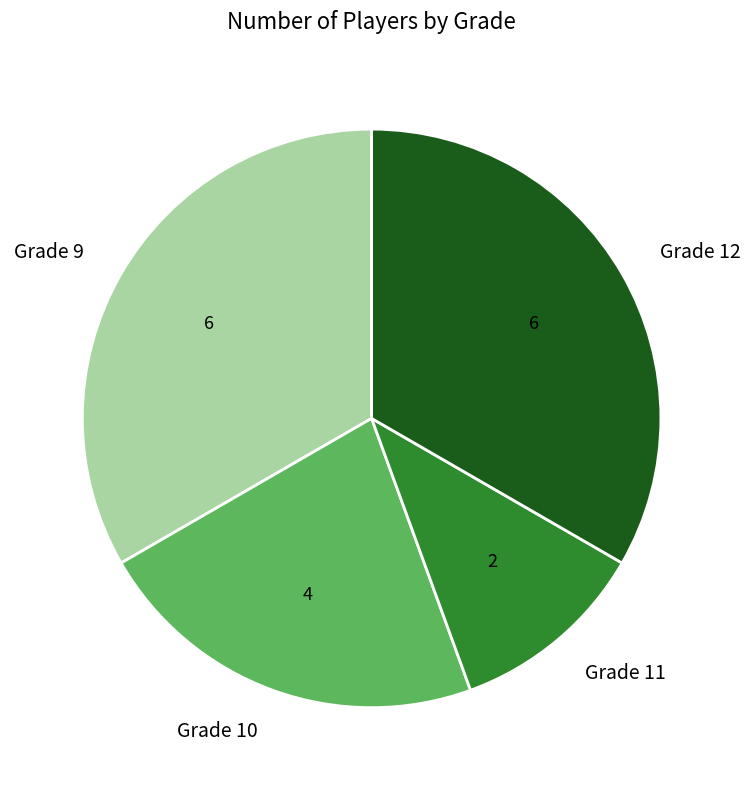

Count the number of slices in the pie.

4